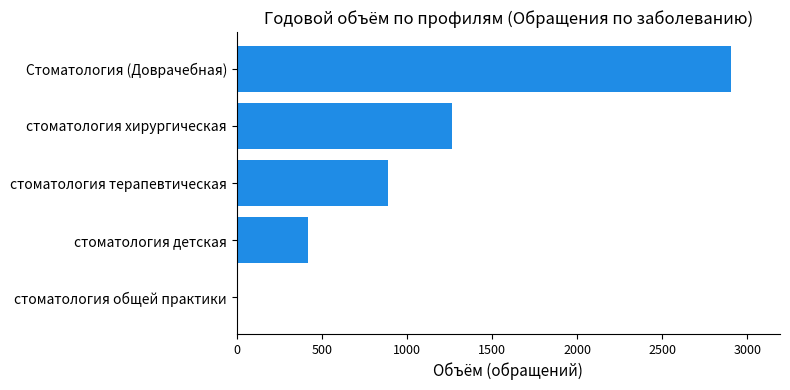

What is the change in value from стоматология хирургическая to Стоматология (Доврачебная)?

+1635